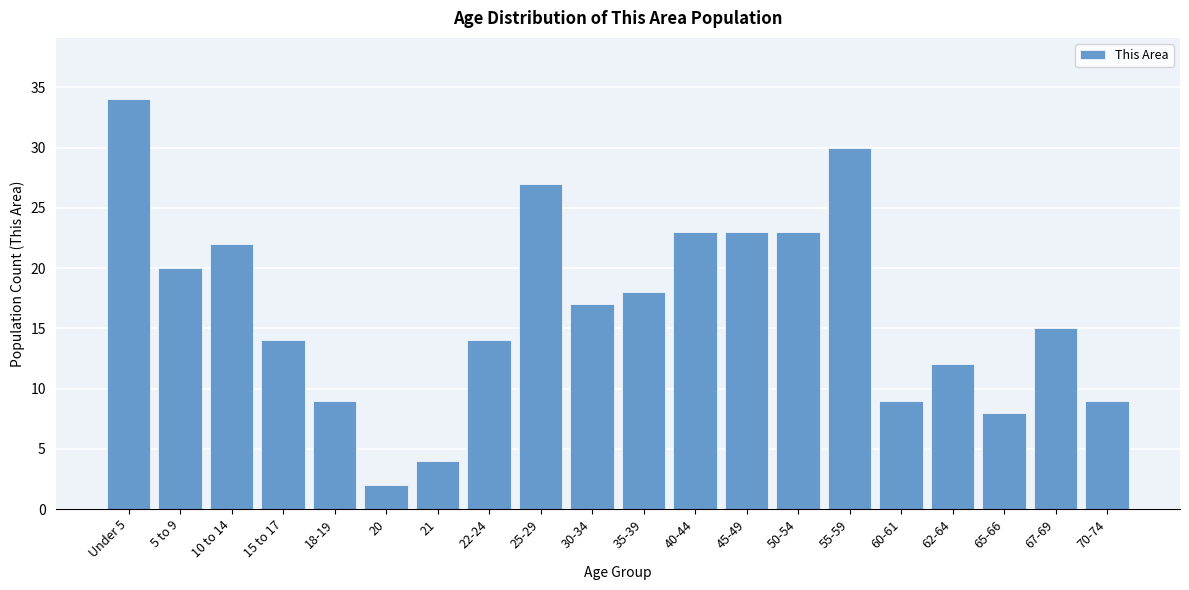

Reading right to left, transcribe all the data shown in this chart.

9	15	8	12	9	30	23	23	23	18	17	27	14	4	2	9	14	22	20	34